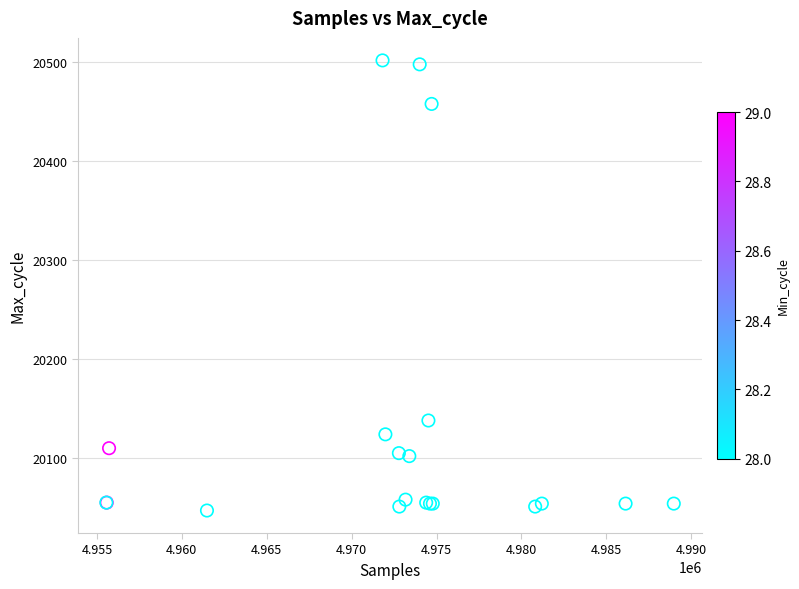

What Y value in the scatter plot is closest to 20274?

20138